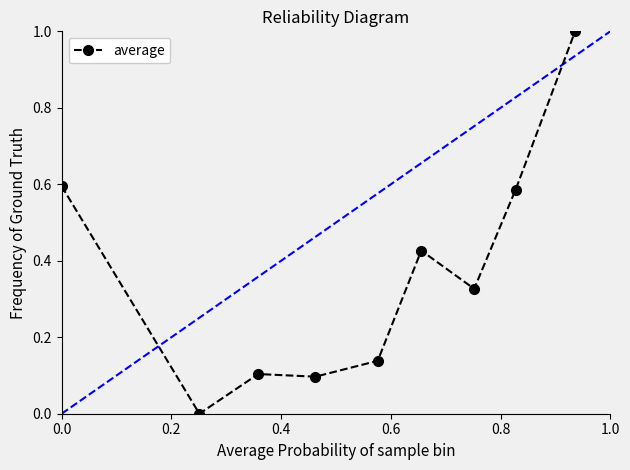

What is the sum of all values?

3.3